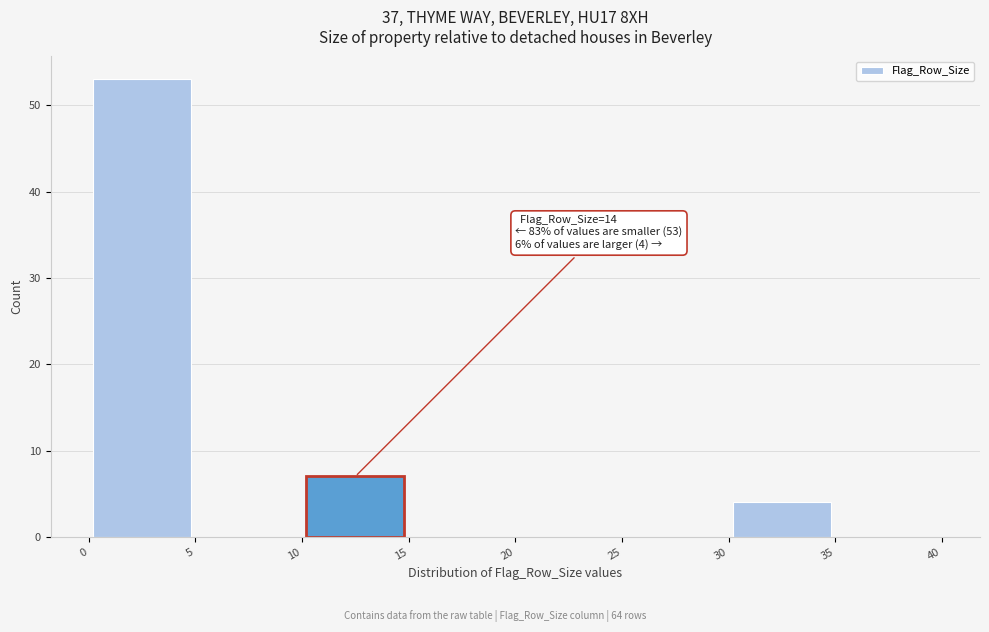

Over which range of the x-axis is the bar tallest?

0 to 5